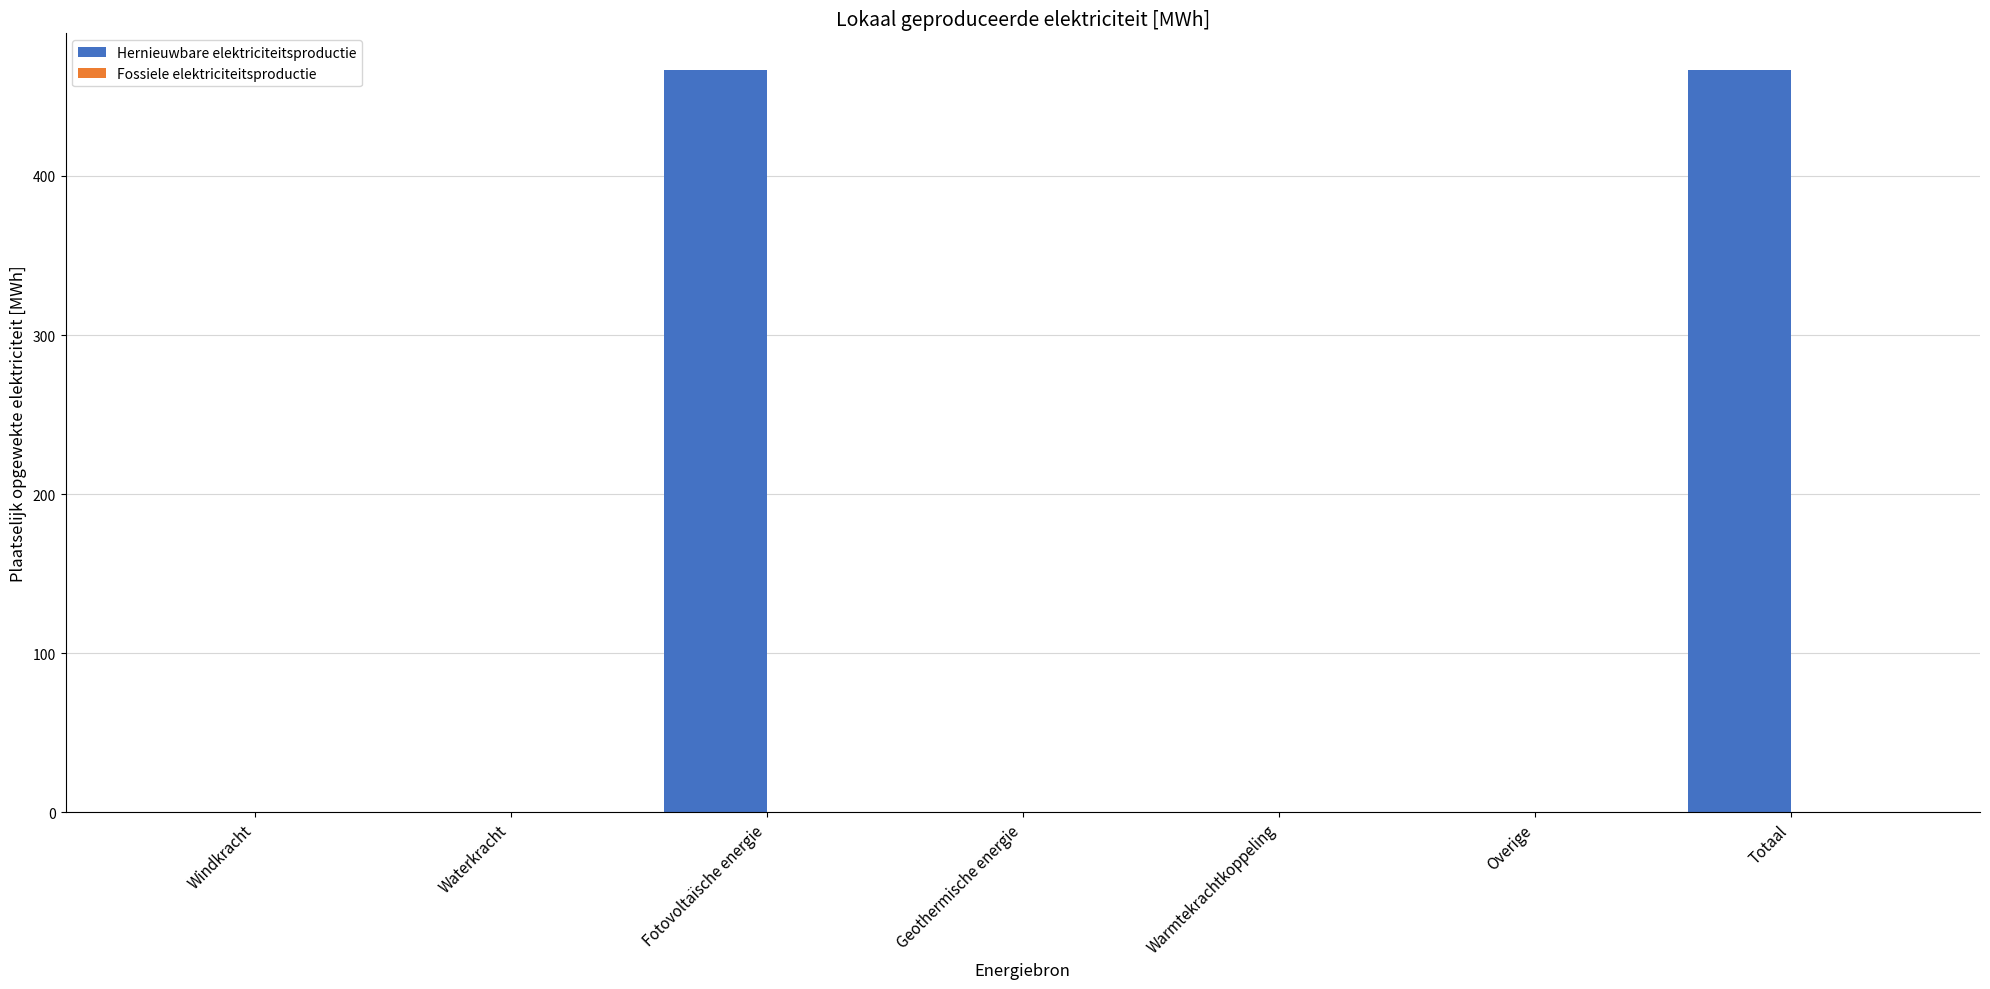

The value at Geothermische energie is -161.3. True or false?

False